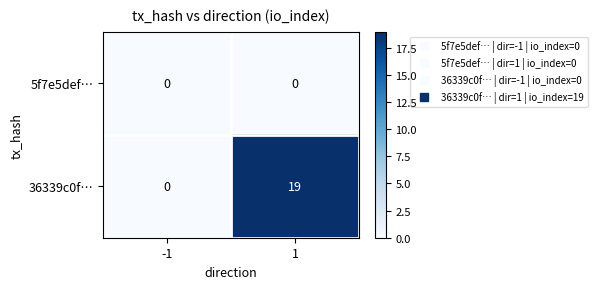

Which series has the widest spread of values?

36339c0f…